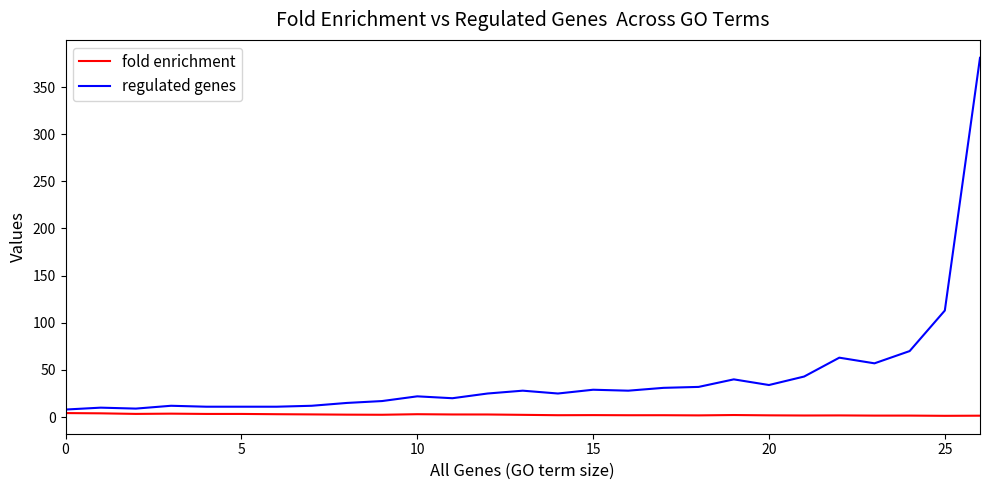

What is the greatest value displayed?

381.0